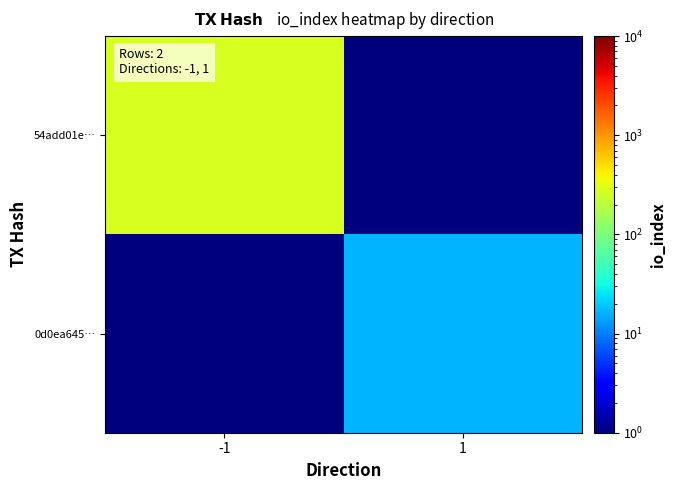

What is the difference between the highest and lowest values at 1?

15.9